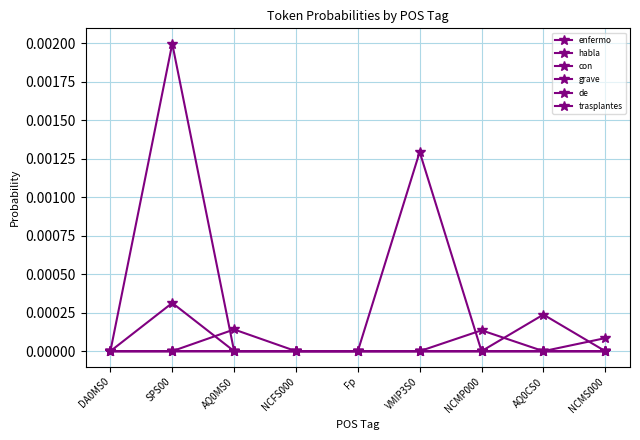

How many series are shown in this chart?

6